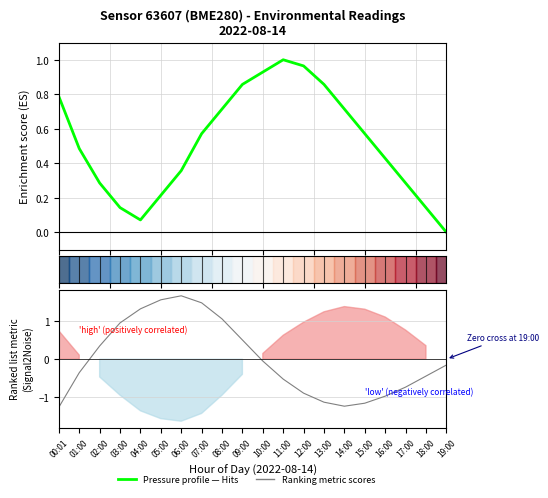

How many lines are shown in the chart?

2